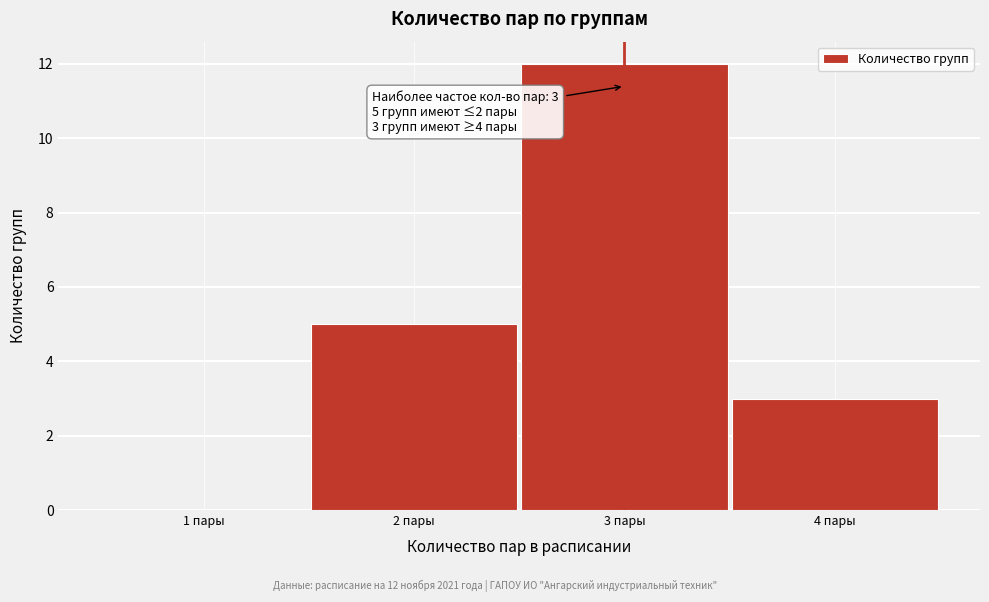

Which range on the x-axis has the tallest bar?

2.5 to 3.5